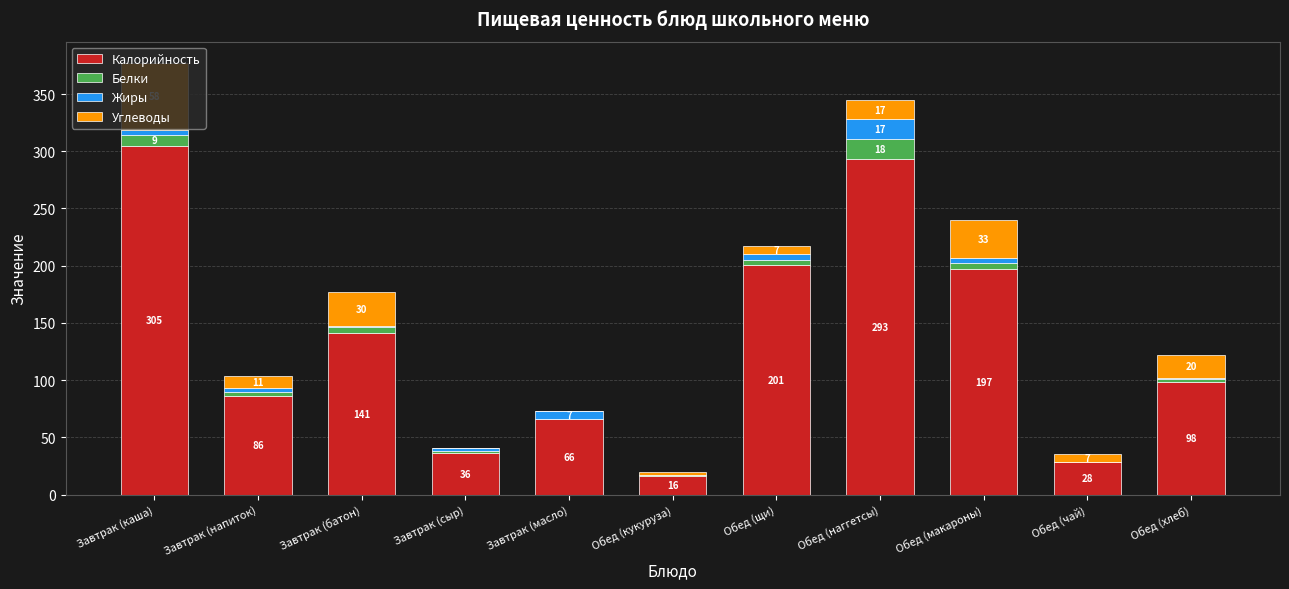

What is the maximum value for Калорийность?

305